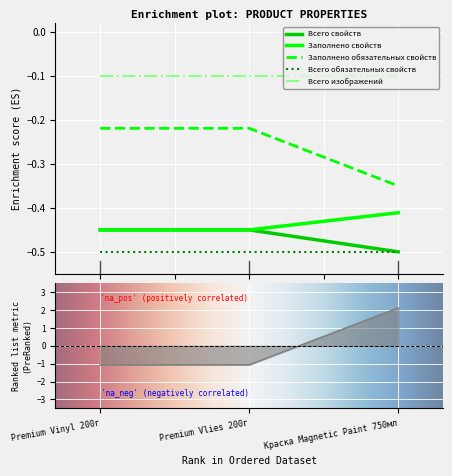

At which label is Заполнено обязательных свойств closest to 0?

Premium Vinyl 200г